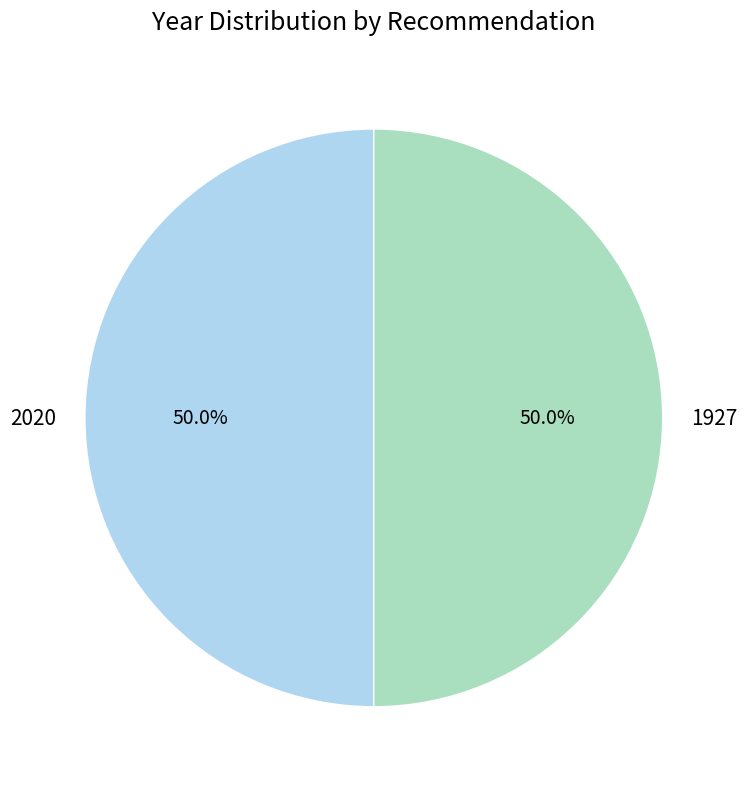

What is the ratio of the value at 1927 to the value at 2020?

1.0